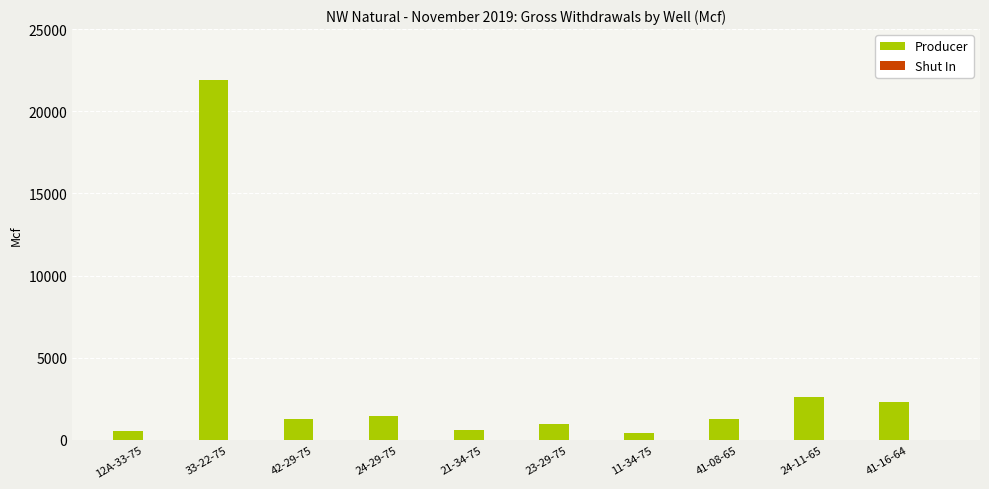

True or false: Producer has a value of 547.8 at 12A-33-75.

True